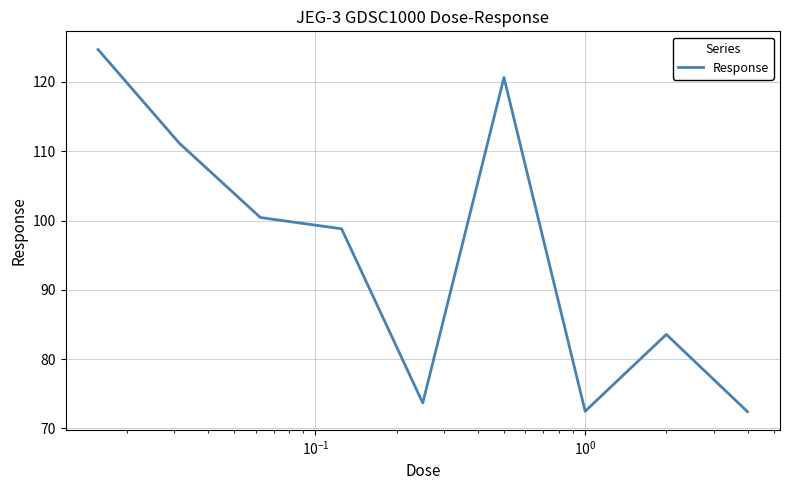

What is the minimum value shown in the chart?

72.4